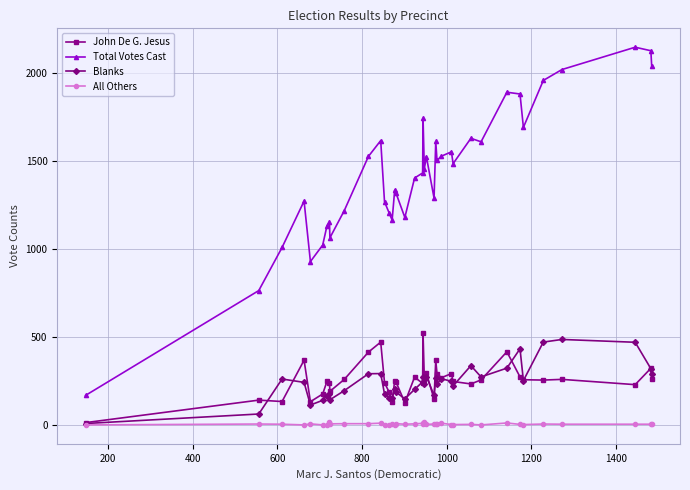

Which series has the widest spread of values?

Total Votes Cast